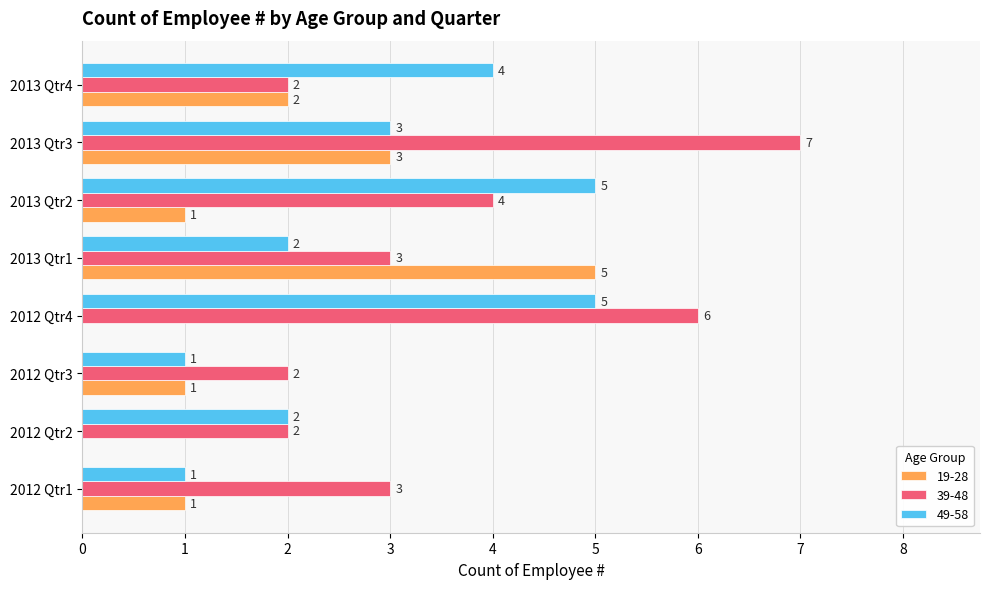

The 49-58 series shows 1 at 2013 Qtr4. True or false?

False